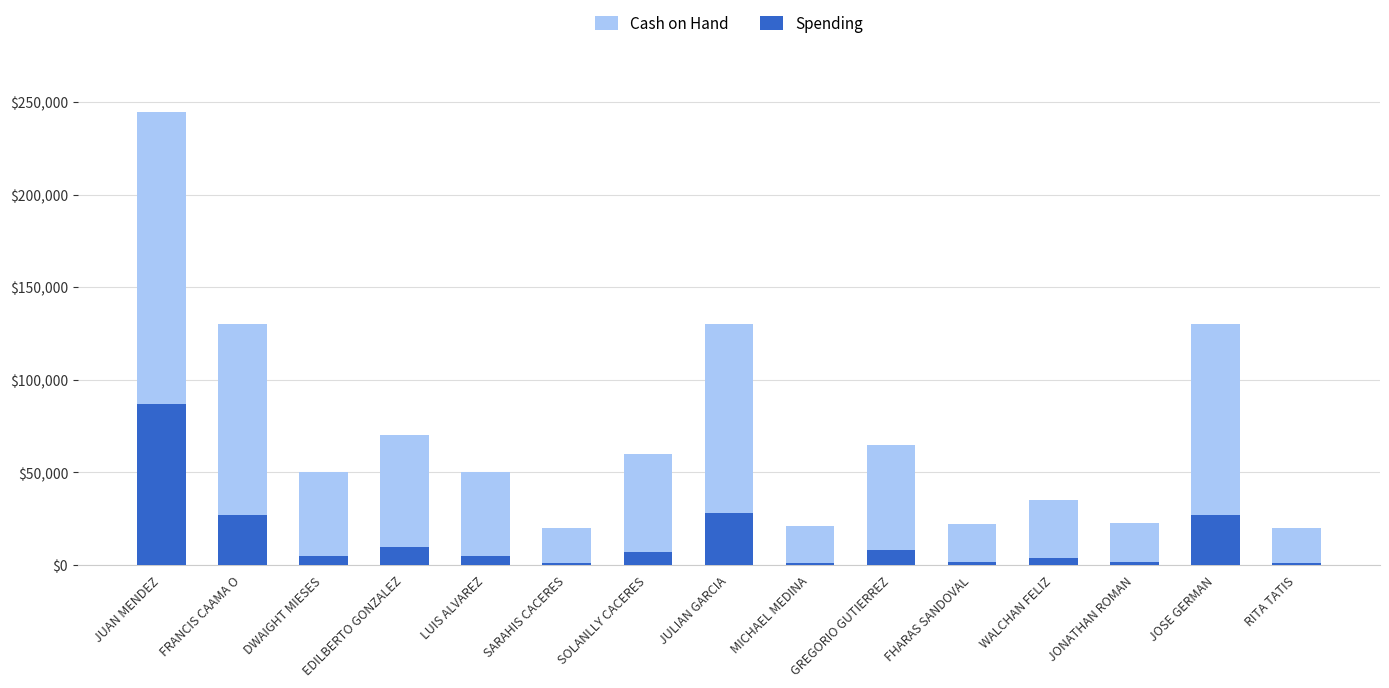

What is the difference between the maximum and minimum values in the Spending series?

85793.4